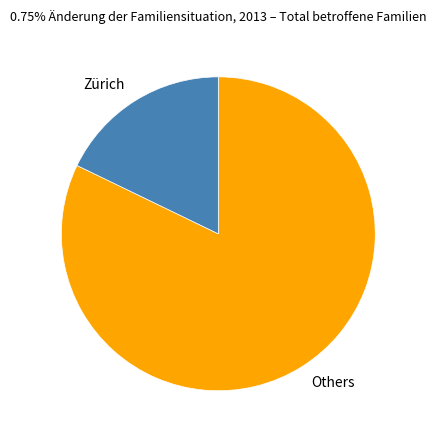

Do Zürich and Others together represent more than half of the pie?

Yes